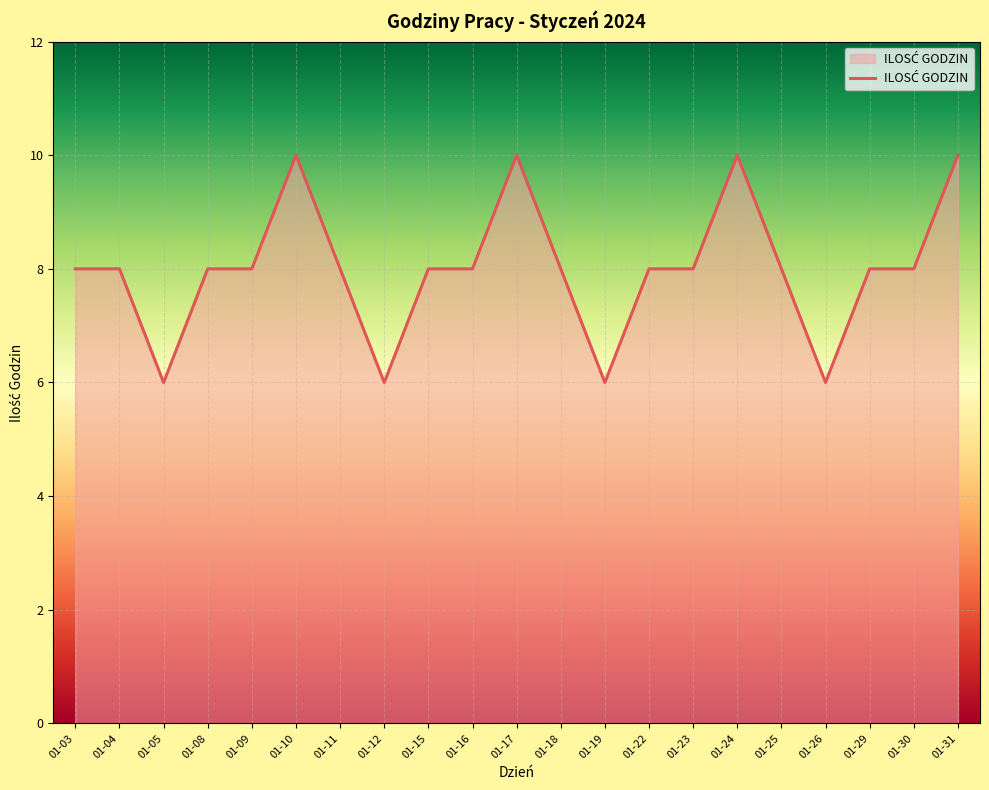

Is it true that the value at 01-23 is 8?

True